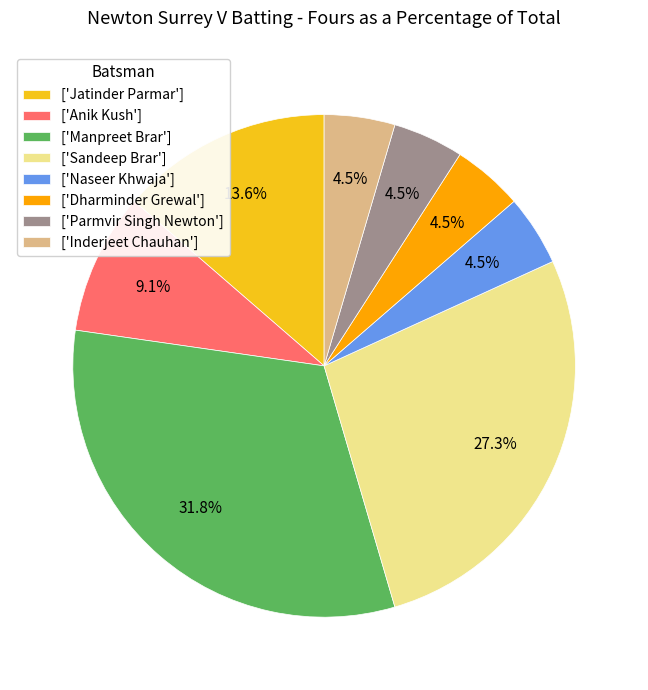

Count the number of slices in the pie.

8